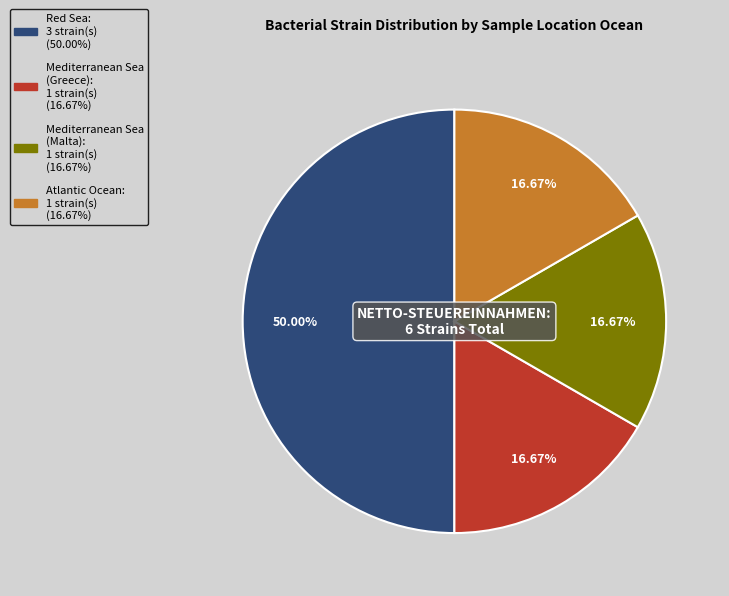

Count the number of slices in the pie.

4